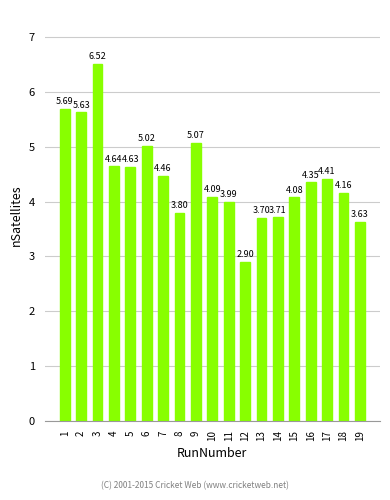

What is the value of the 6th bar from the left?

5.0